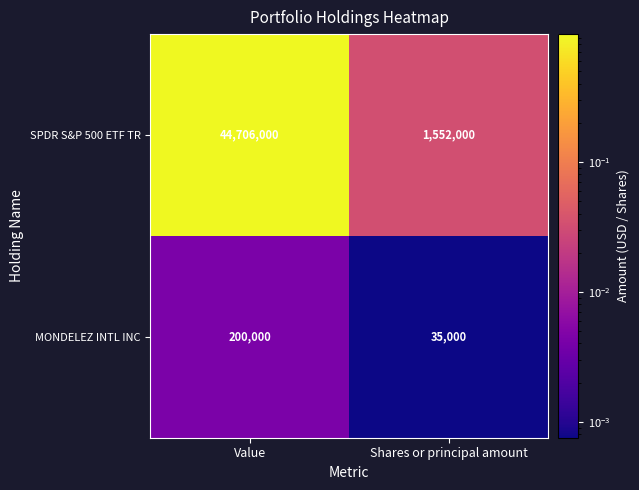

What is the total value across all series at Value?

44906000